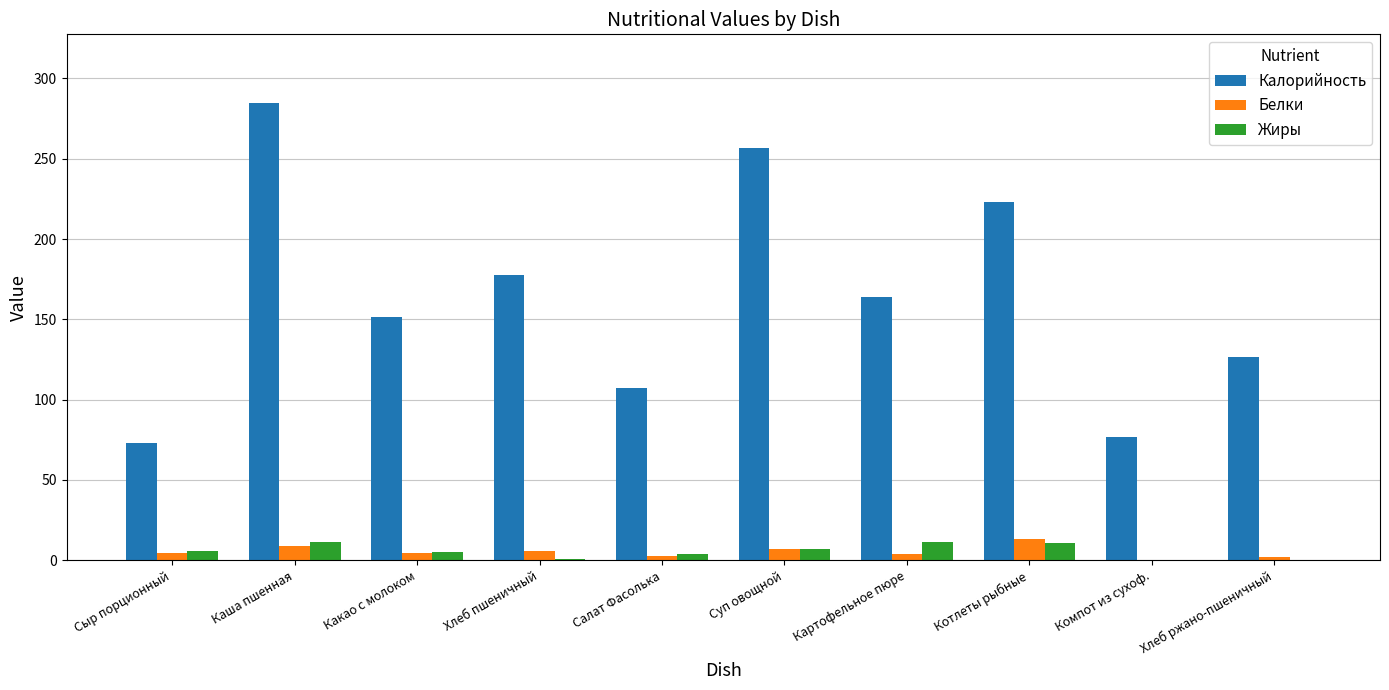

The Калорийность series shows 31.8 at Сыр порционный. True or false?

False